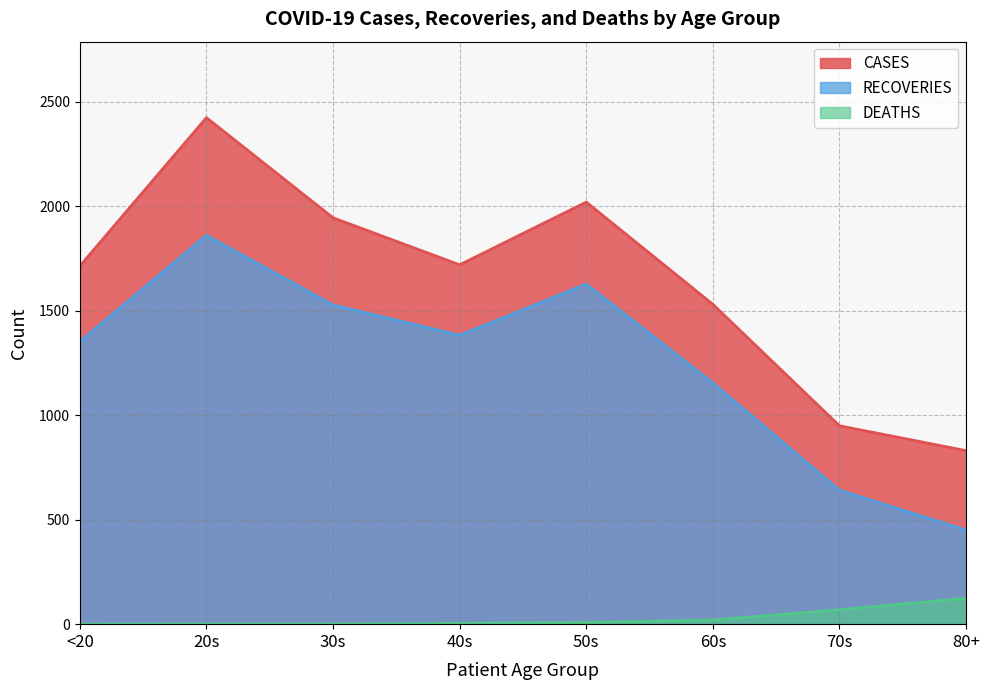

What position from the right is 20s?

7